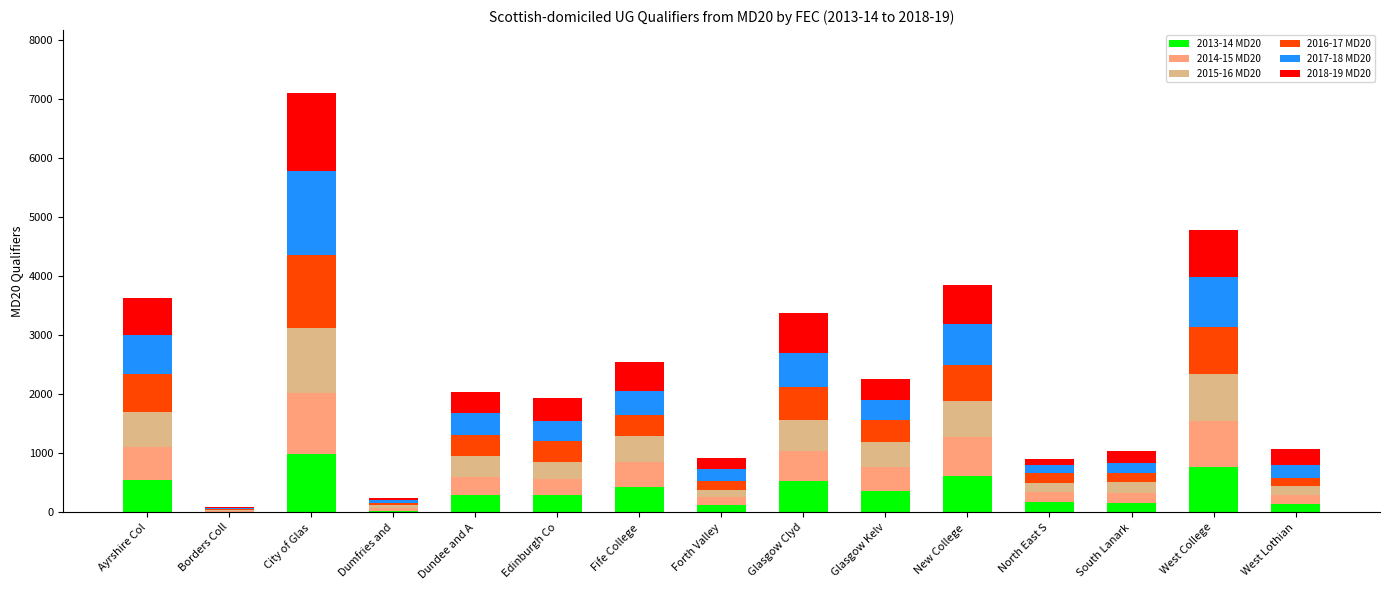

The 2013-14 MD20 series shows 912 at Glasgow Clyd. True or false?

False